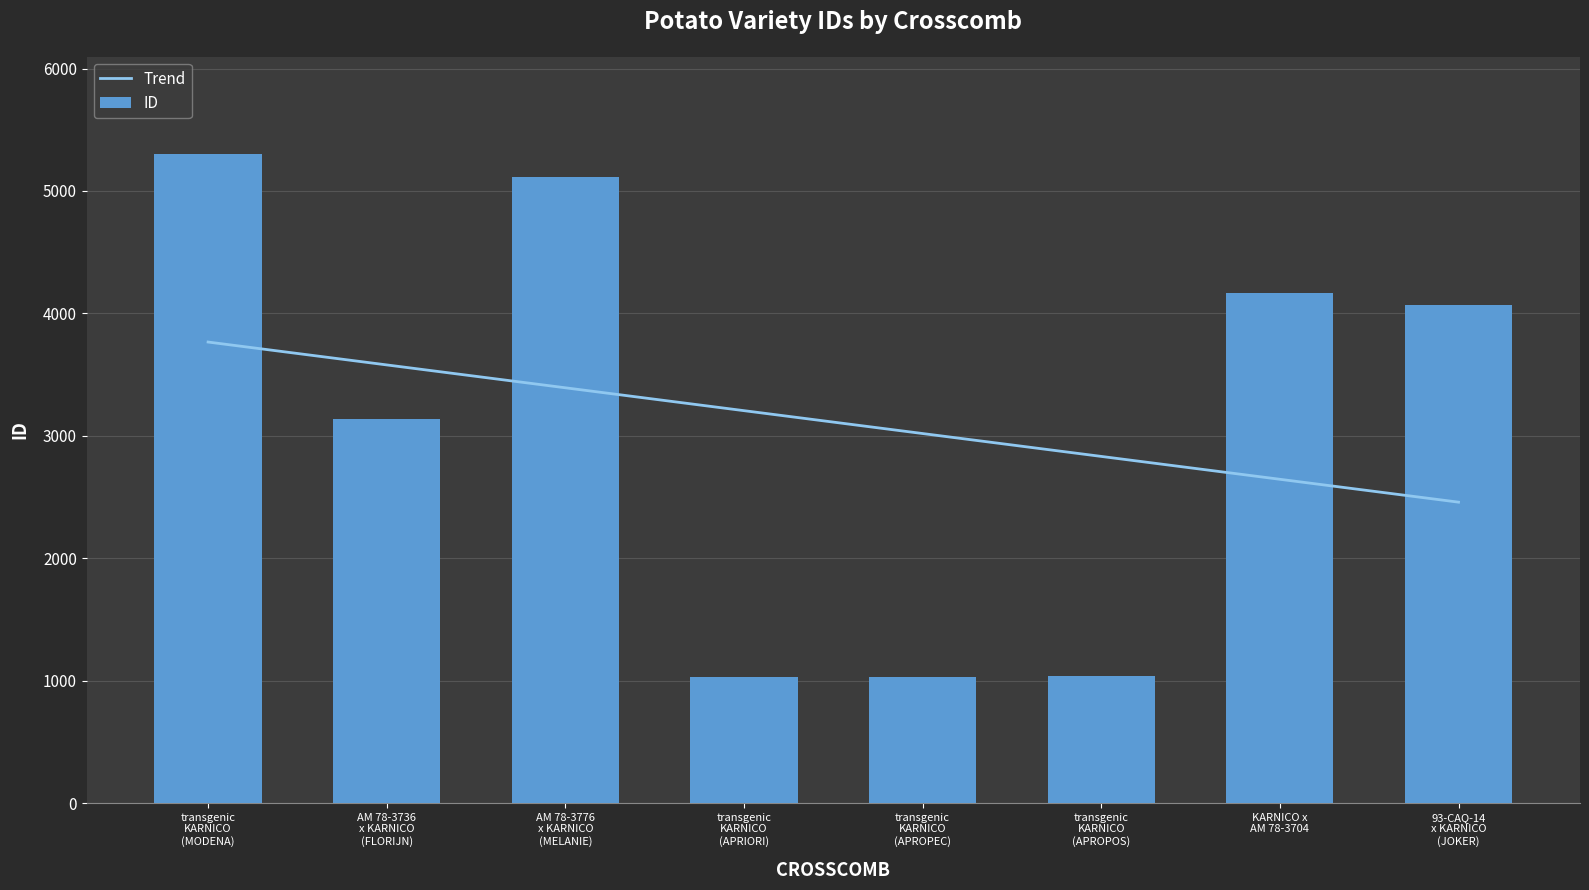

What is the minimum value for Trend?

2458.2